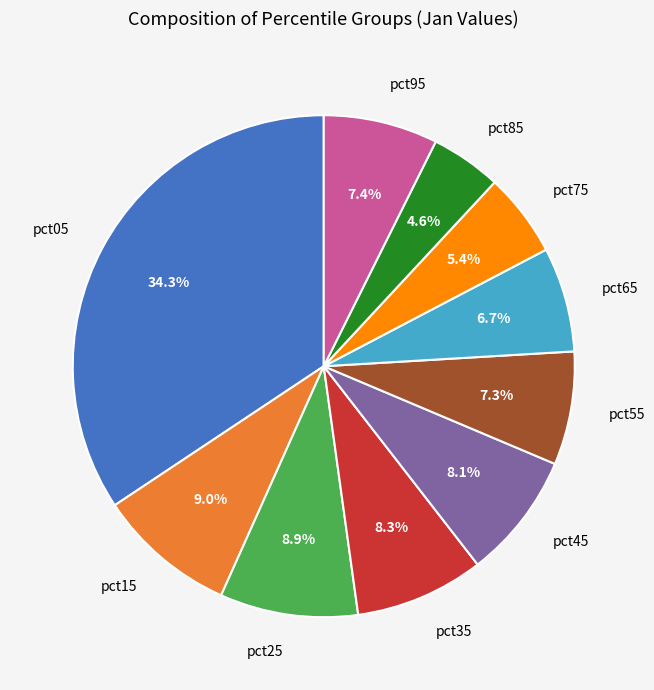

Do pct45 and pct05 together represent more than half of the pie?

No